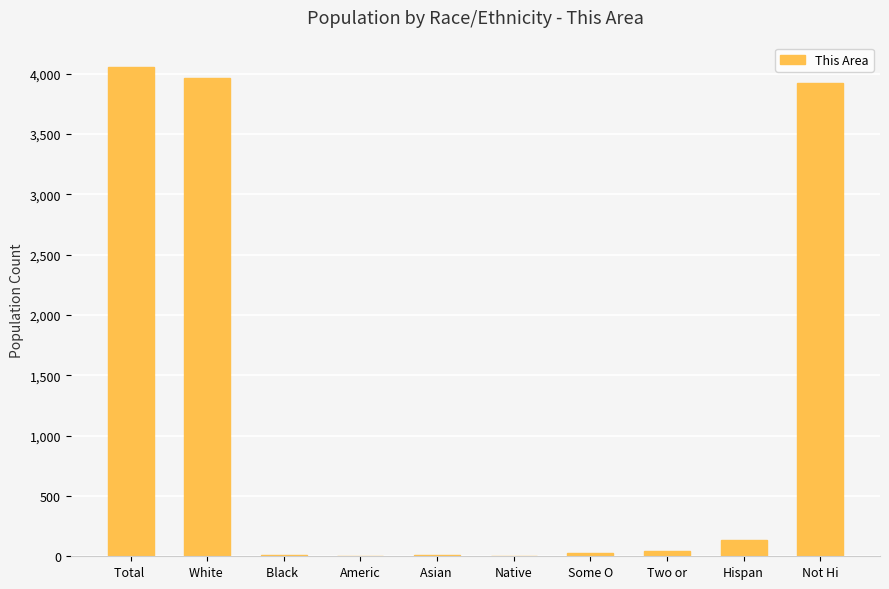

Which has a higher value, Two or or Black ?

Two or